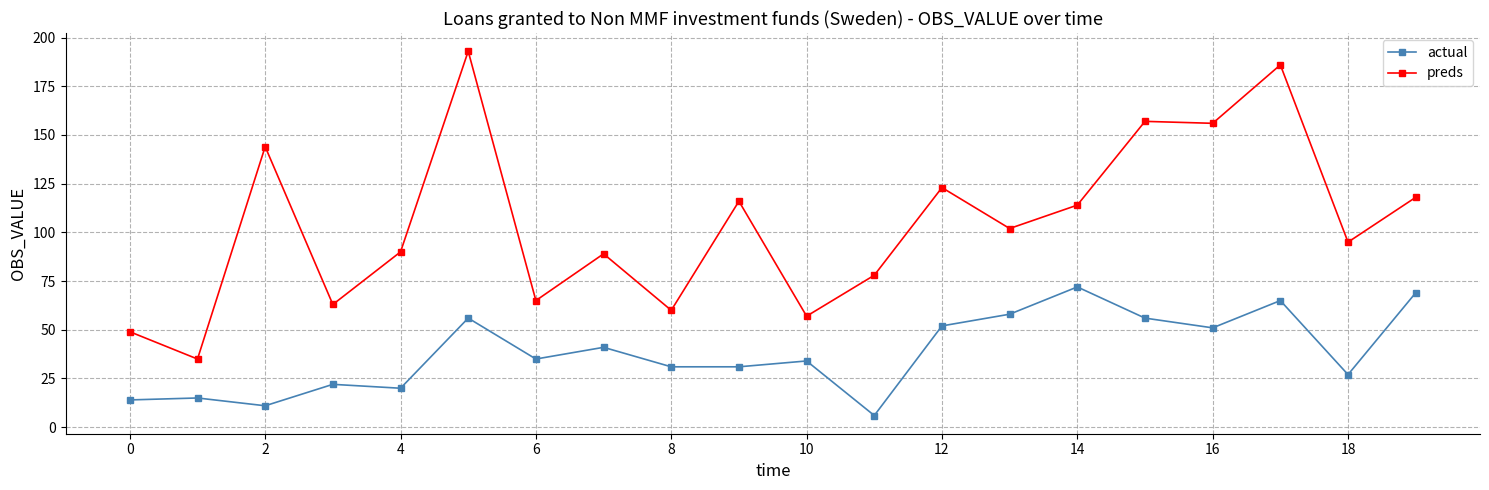

Which series has the widest spread of values?

preds